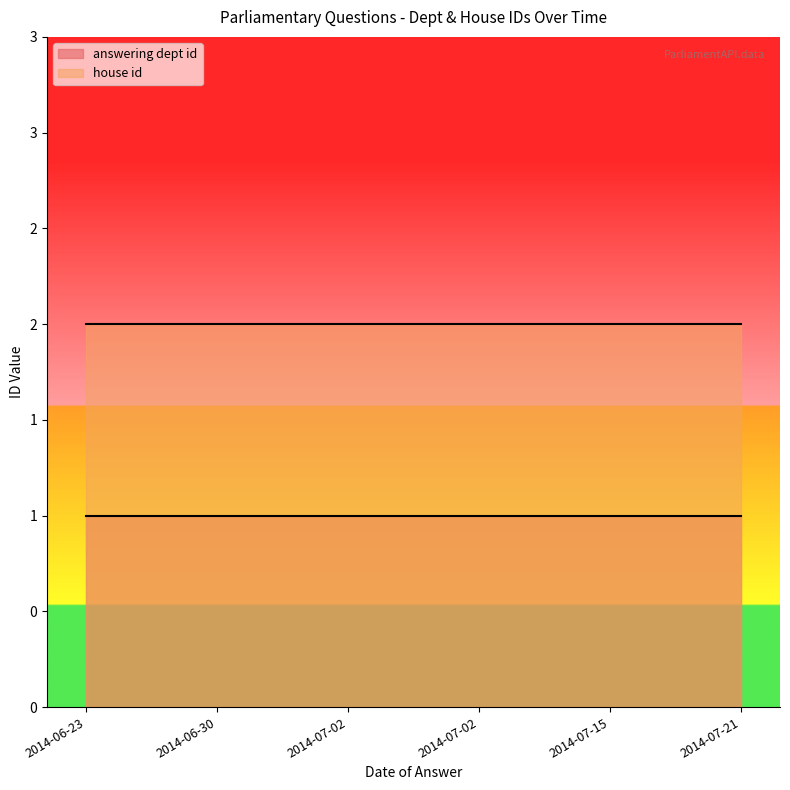

Read the answering dept id value at 2014-07-15.

1